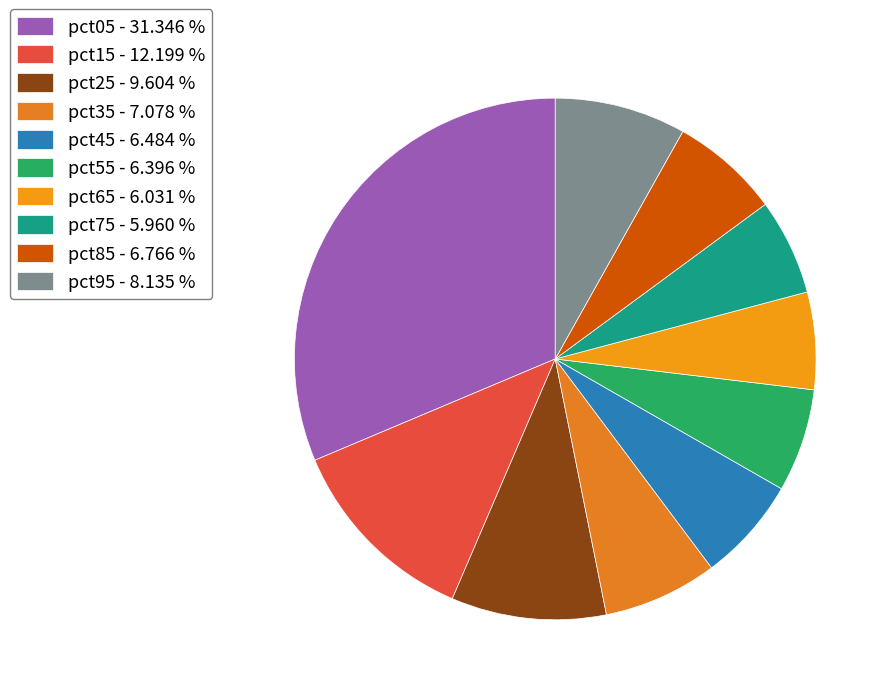

Is there a majority slice in this chart?

No